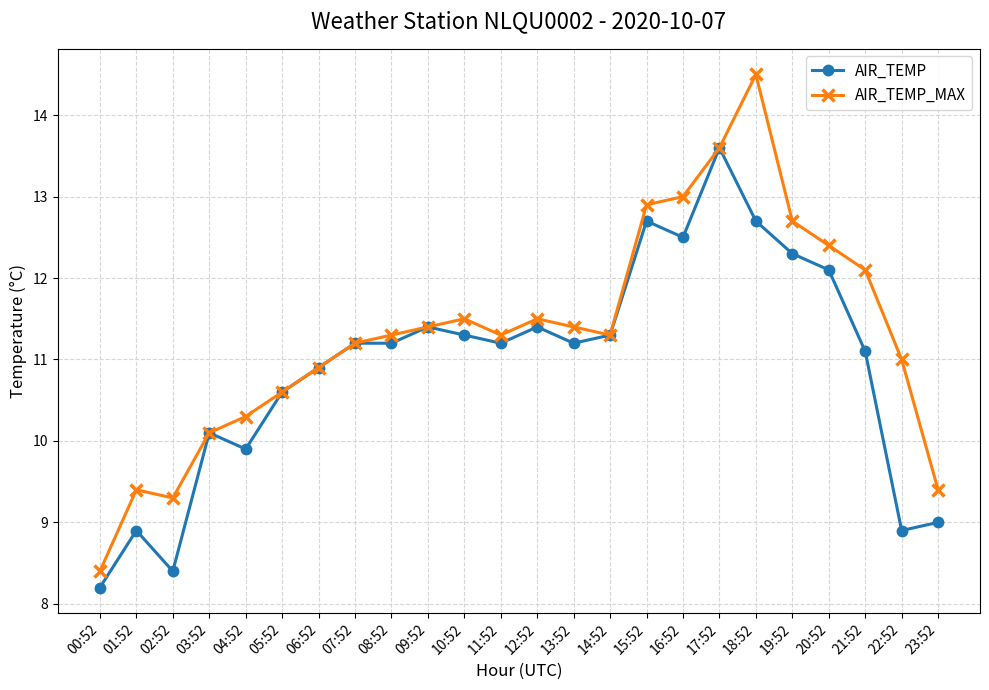

Read the AIR_TEMP_MAX value at 11:52.

11.3